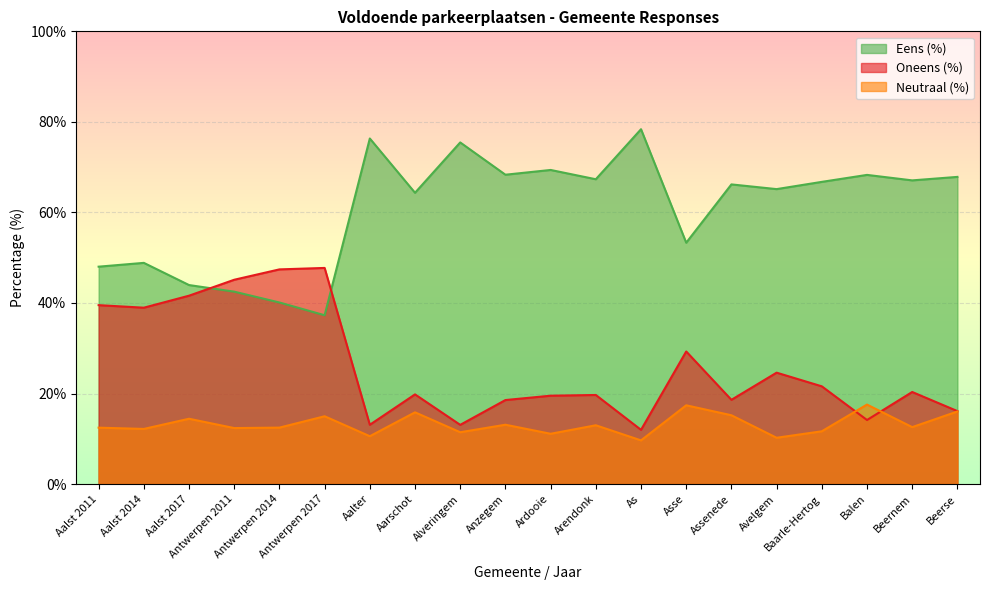

What is the label of the 2nd point from the right?

Beernem